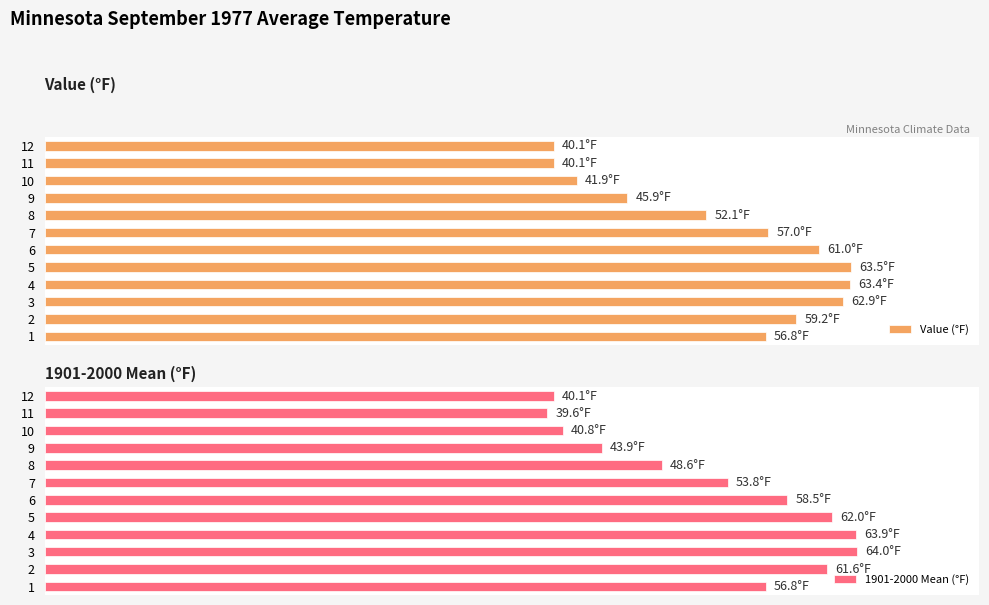

List the series in order of their overall mean, highest first.

Value (°F), 1901-2000 Mean (°F)